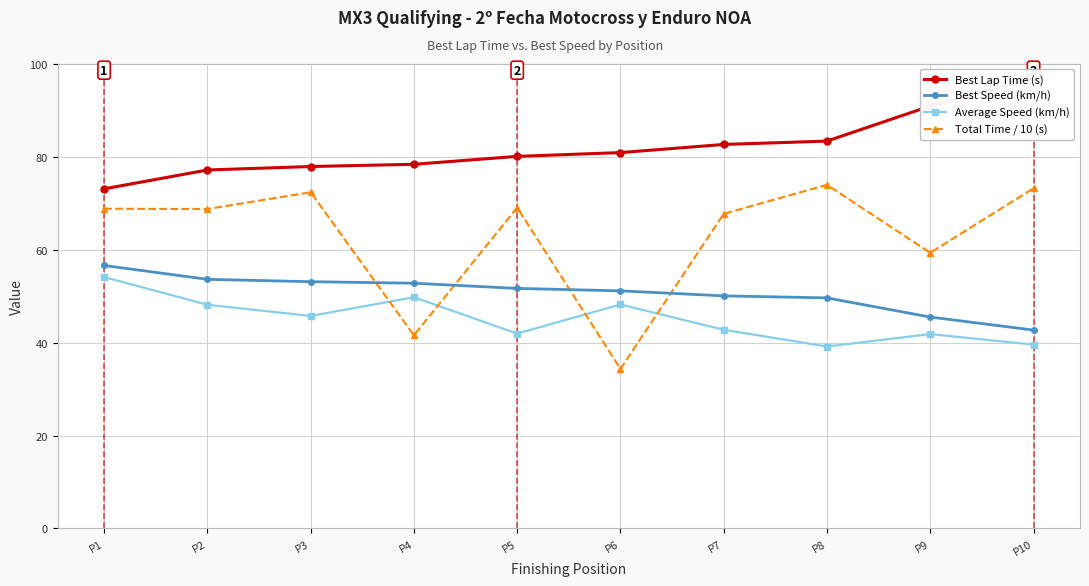

At P3, list the series in order from largest to smallest.

Best Lap Time (s), Total Time / 10 (s), Best Speed (km/h), Average Speed (km/h)